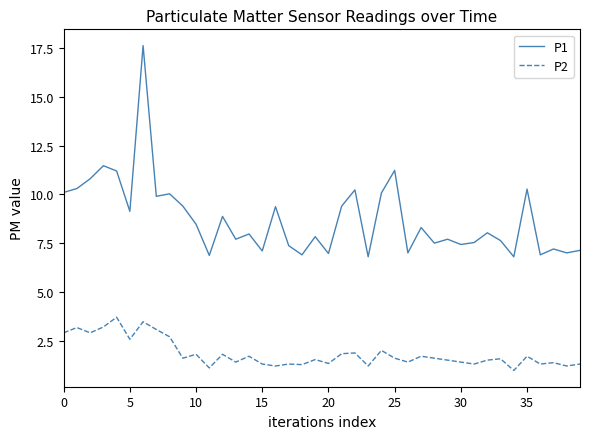

Which series has the largest total across all categories?

P1